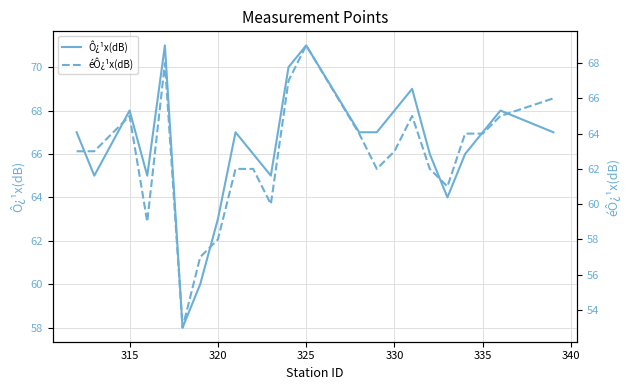

True or false: éÔ¿¹x(dB) and Ô¿¹x(dB) cross at least once.

False